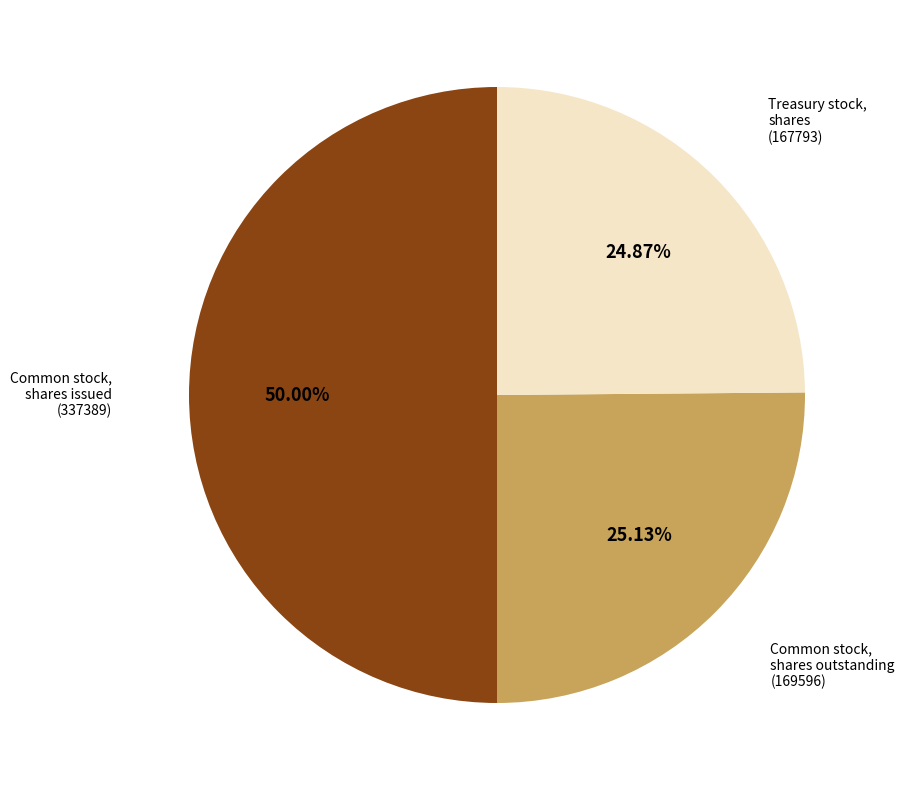

Does Common stock, shares outstanding (169596) represent more than half of the total?

No